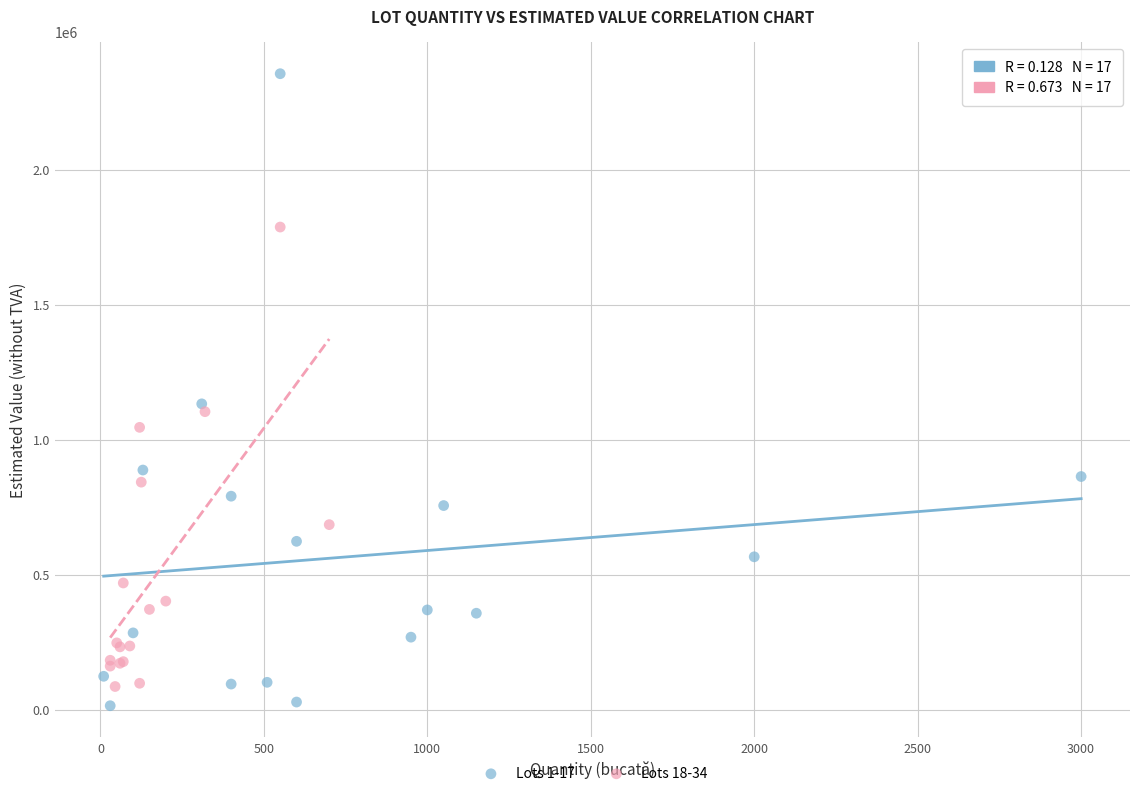

Which series has the largest Y range (max minus min)?

Lots 1-17